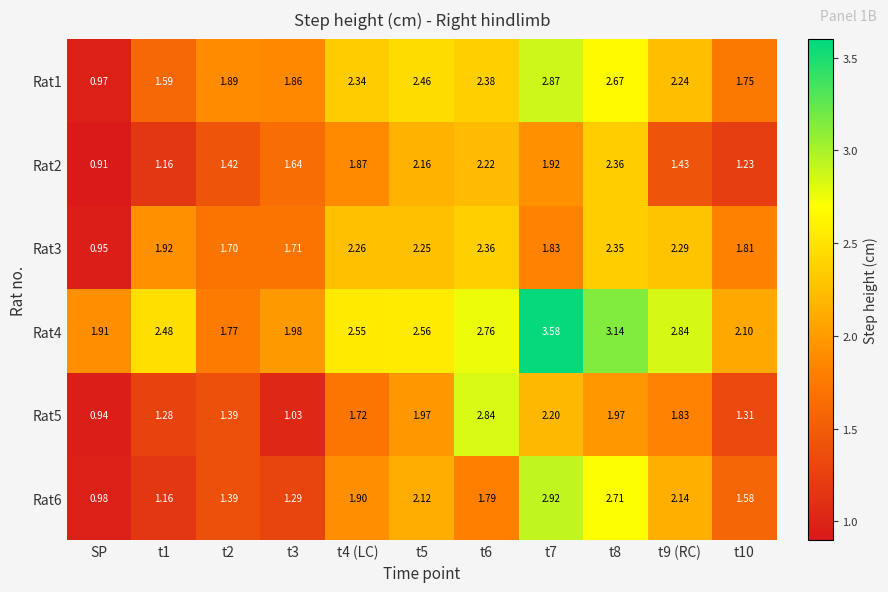

Which category has the lowest value in the Rat6 series?

SP